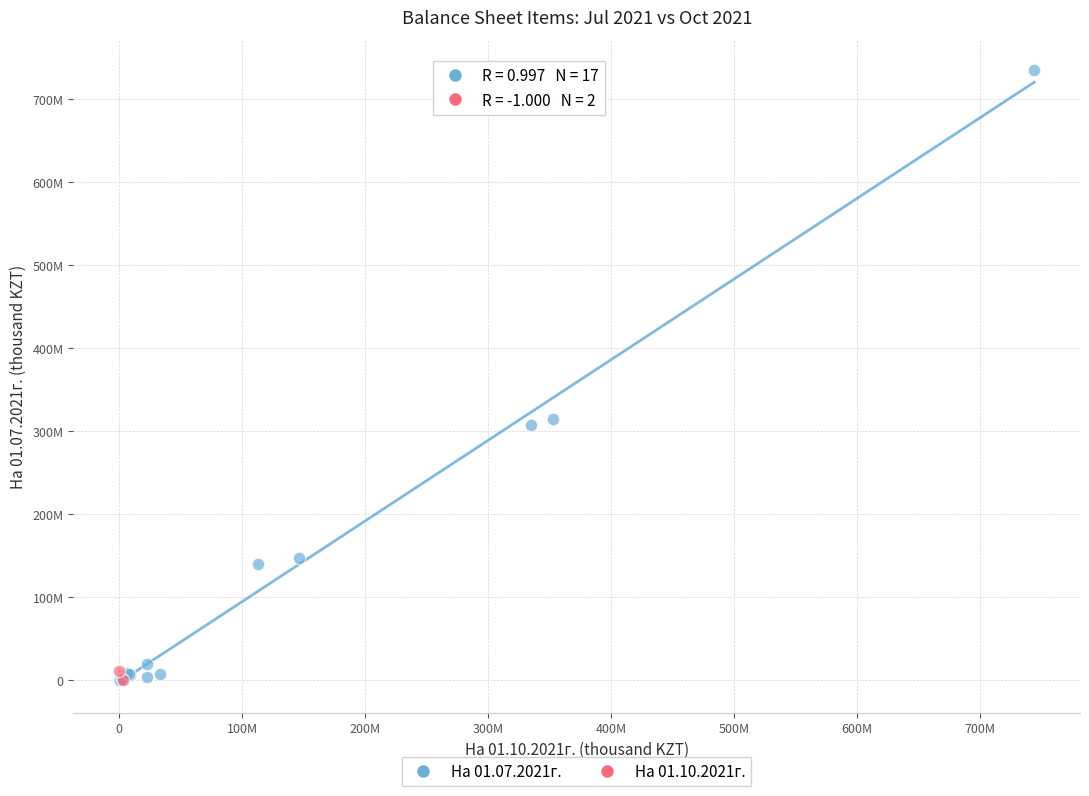

Which series has the widest spread of Y values?

На 01.07.2021г.